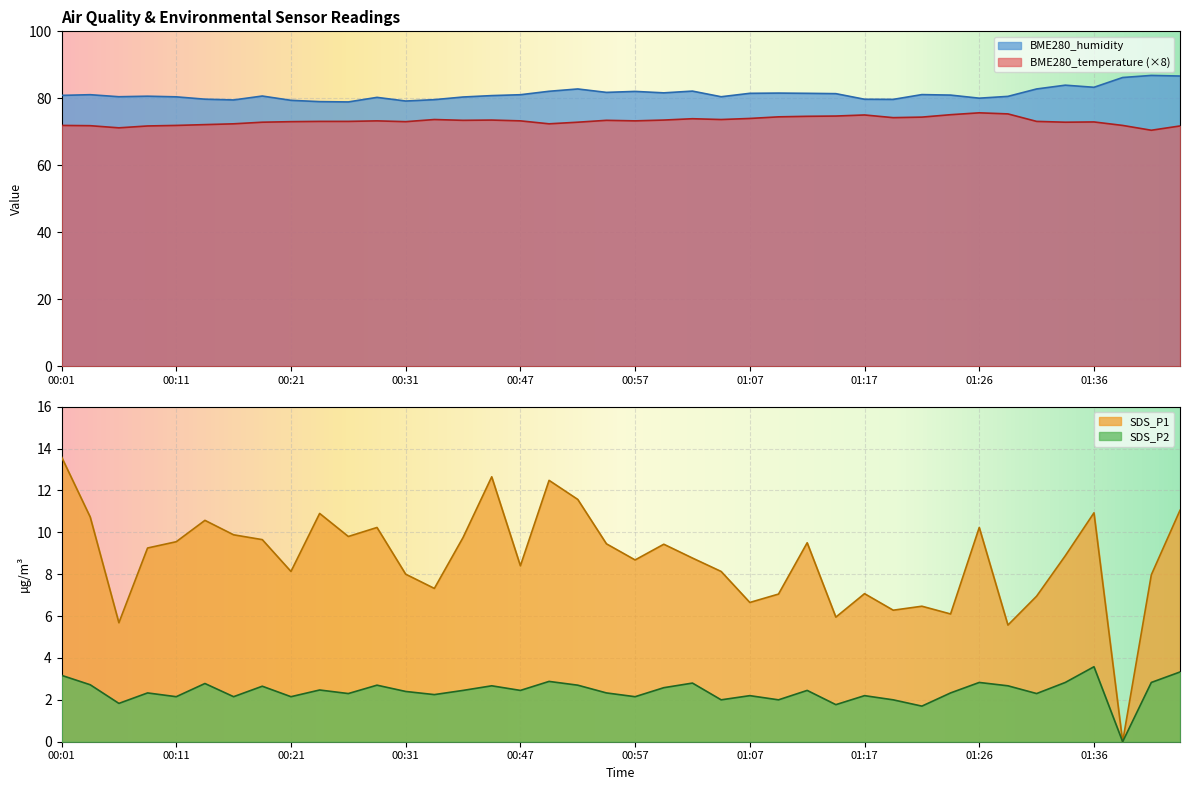

What is the approximate value of SDS_P1 at 00:59?

9.4